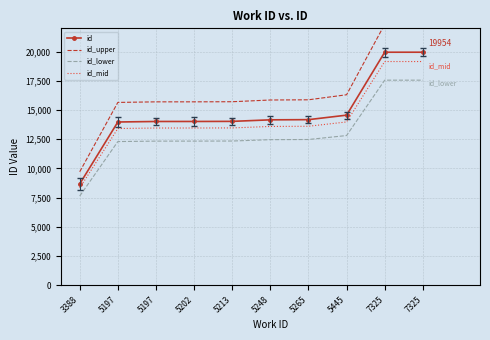

What is the value of the id_upper point at the 2nd from the left?

15652.0